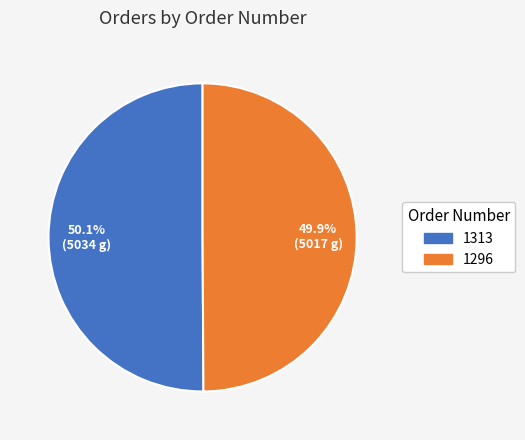

How many segments does this pie chart have?

2